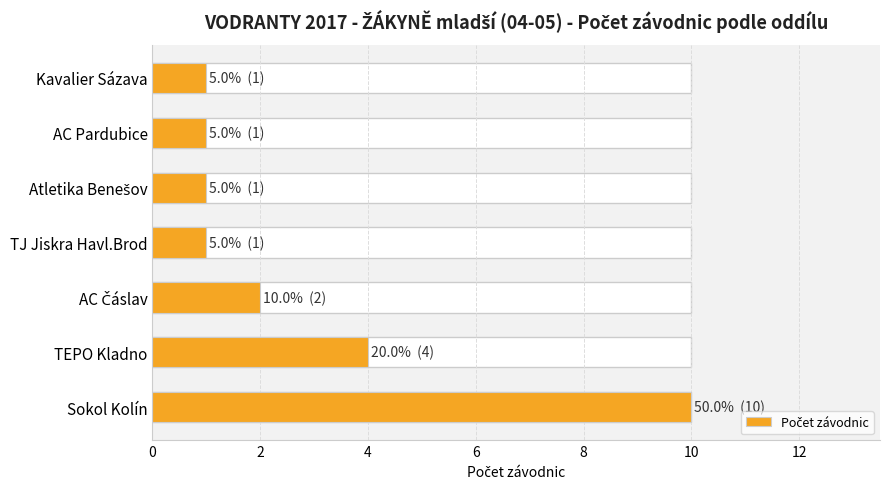

How many categories are shown in the chart?

7